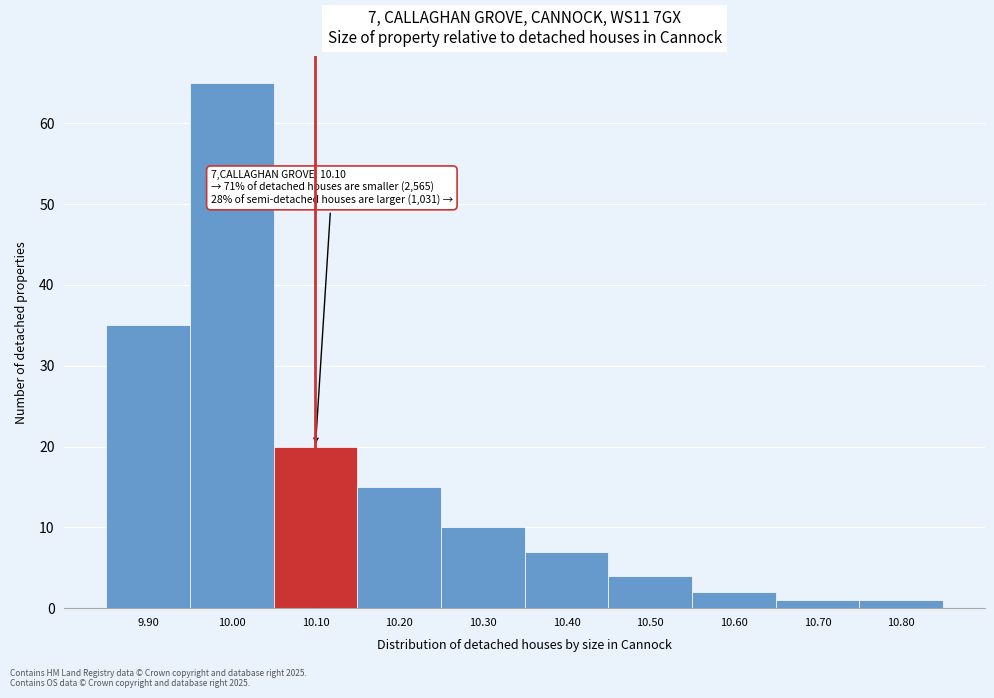

Over which range of the x-axis is the bar tallest?

9.95 to 10.05